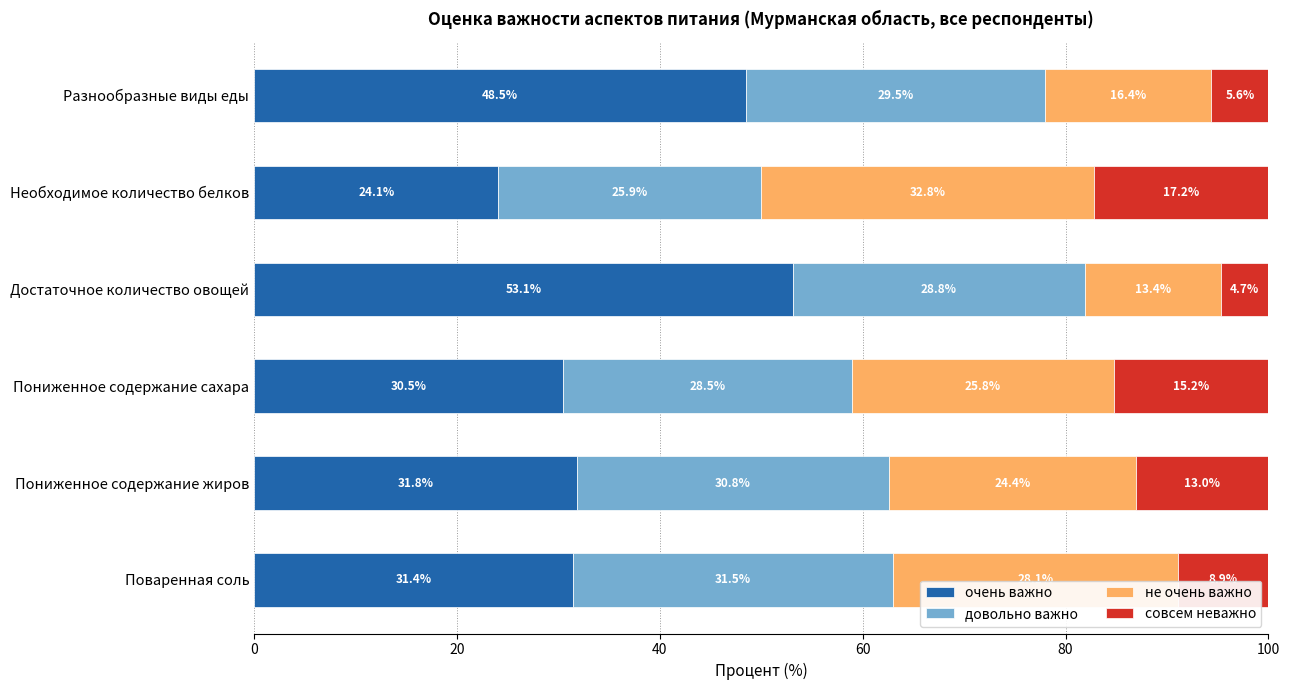

What is the total value across all series at Достаточное количество овощей?

100.0